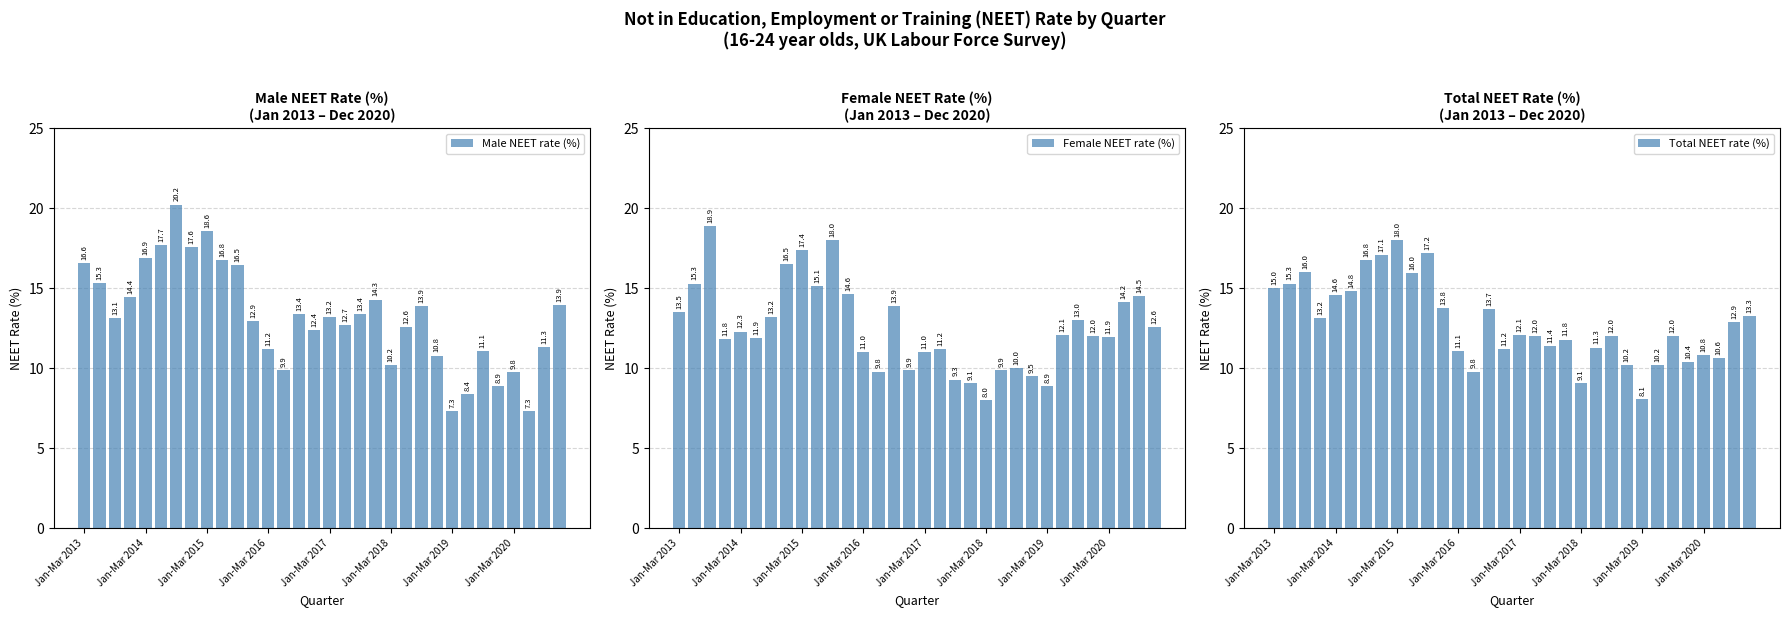

At which label does Male NEET rate (%) first exceed 13?

Jan-Mar 2013